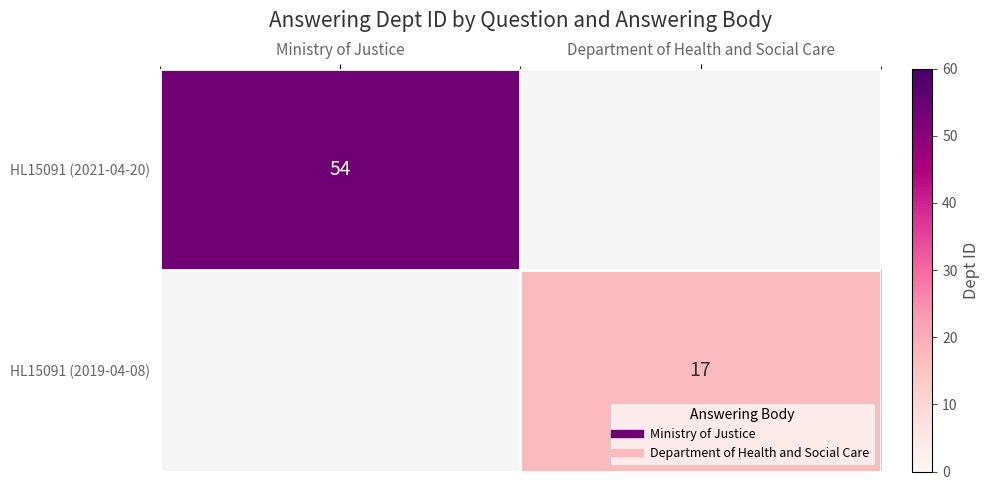

Rank the series at Department of Health and Social Care from highest to lowest value.

HL15091 (2019-04-08), HL15091 (2021-04-20)